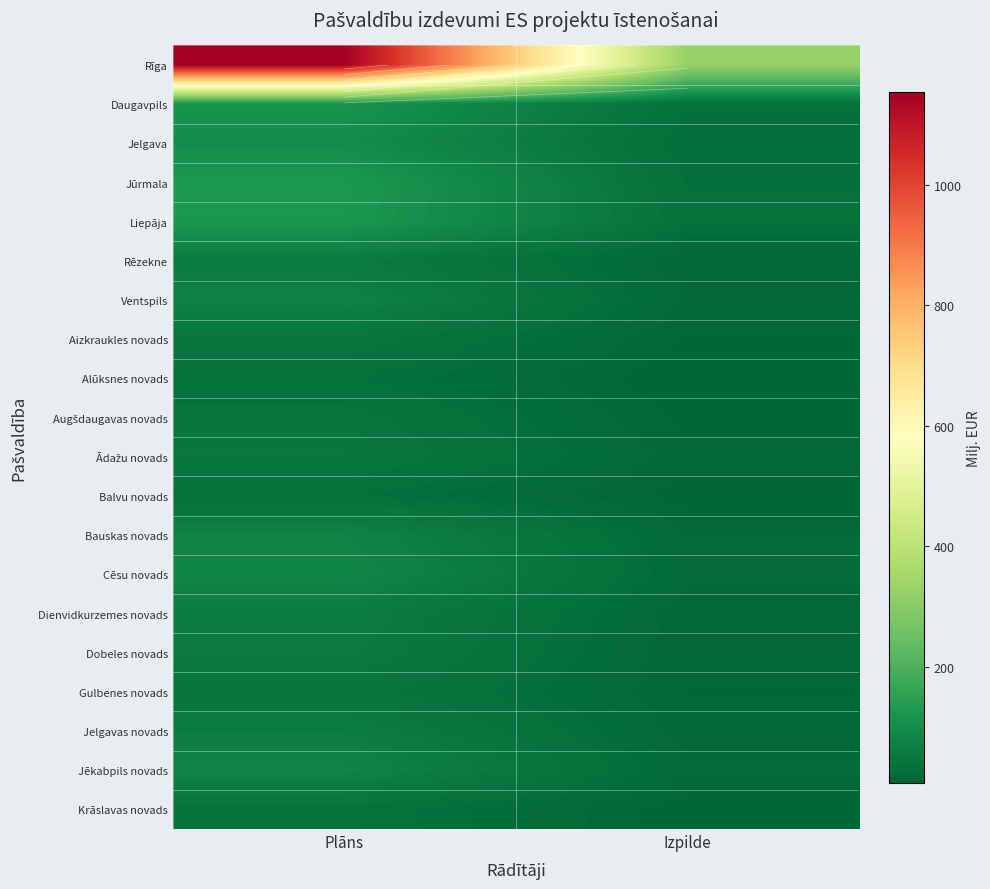

Is the value of Gulbenes novads at Izpilde greater than the value of Jelgavas novads at Izpilde?

No